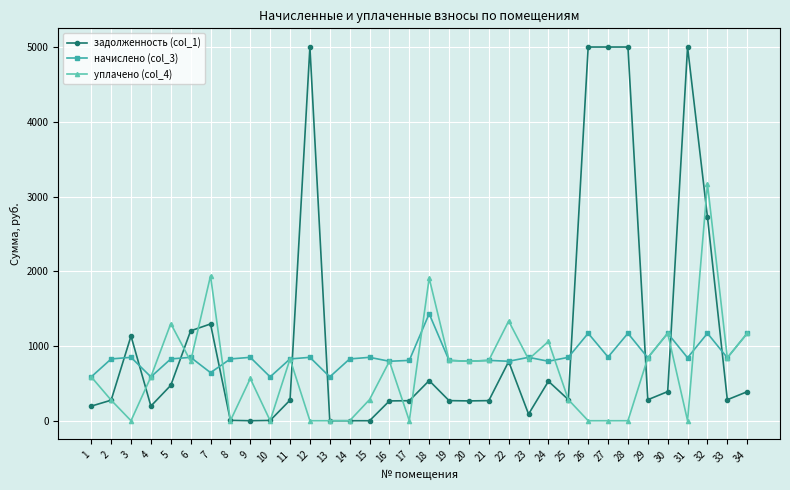

How many data points in начислено (col_3) are above 842?

17